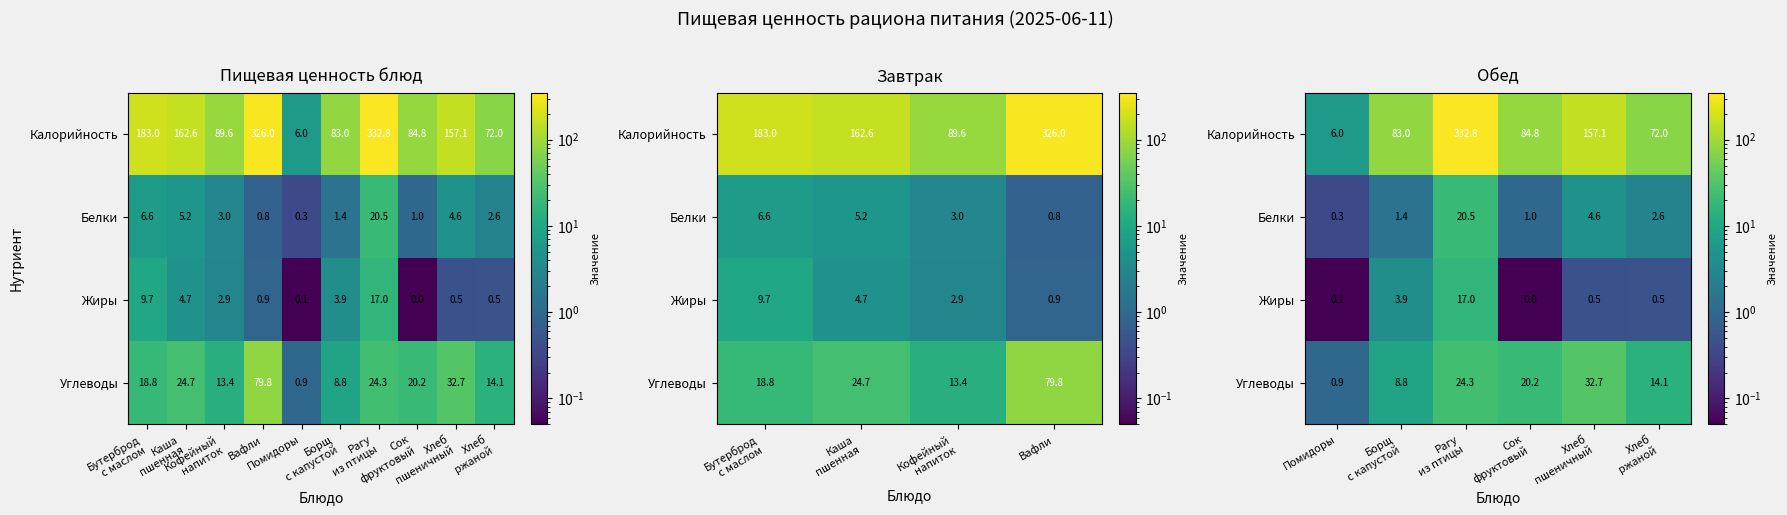

What is the difference between the second highest and second lowest values in the Калорийность series?

85.1